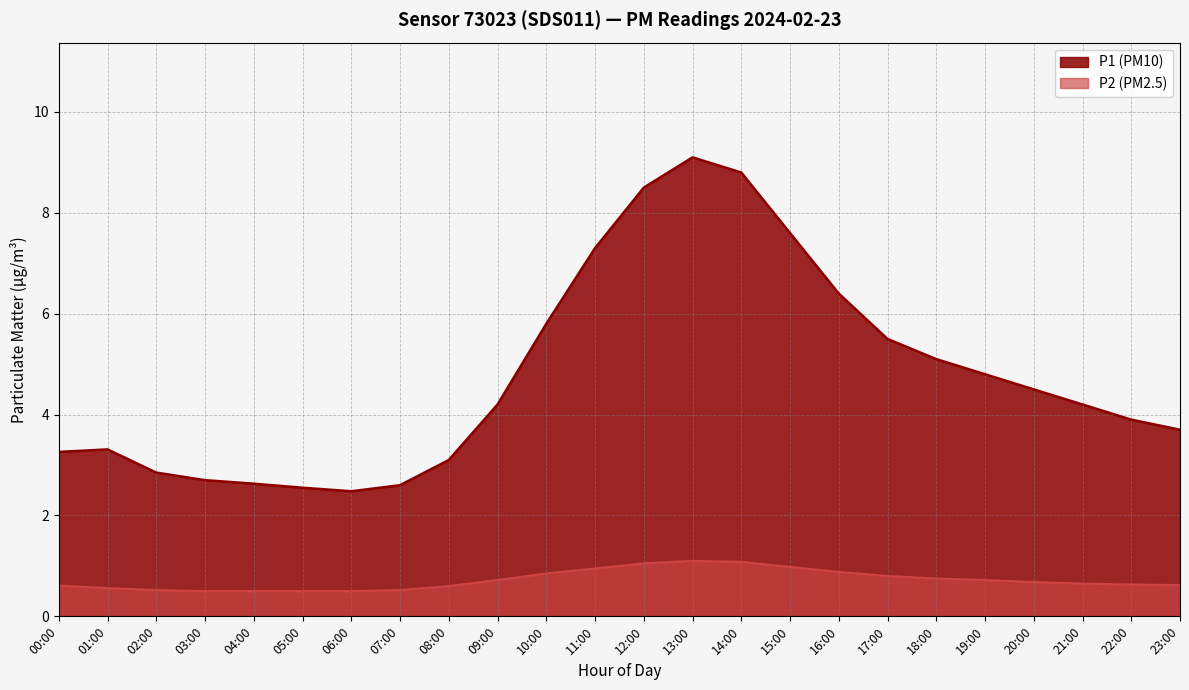

Reading left to right, transcribe all the data shown in this chart.

P1: 3.3	3.3	2.9	2.7	2.6	2.5	2.5	2.6	3.1	4.2	5.8	7.3	8.5	9.1	8.8	7.6	6.4	5.5	5.1	4.8	4.5	4.2	3.9	3.7
P2: 0.6	0.6	0.5	0.5	0.5	0.5	0.5	0.5	0.6	0.7	0.8	0.9	1.1	1.1	1.1	1.0	0.9	0.8	0.8	0.7	0.7	0.7	0.6	0.6